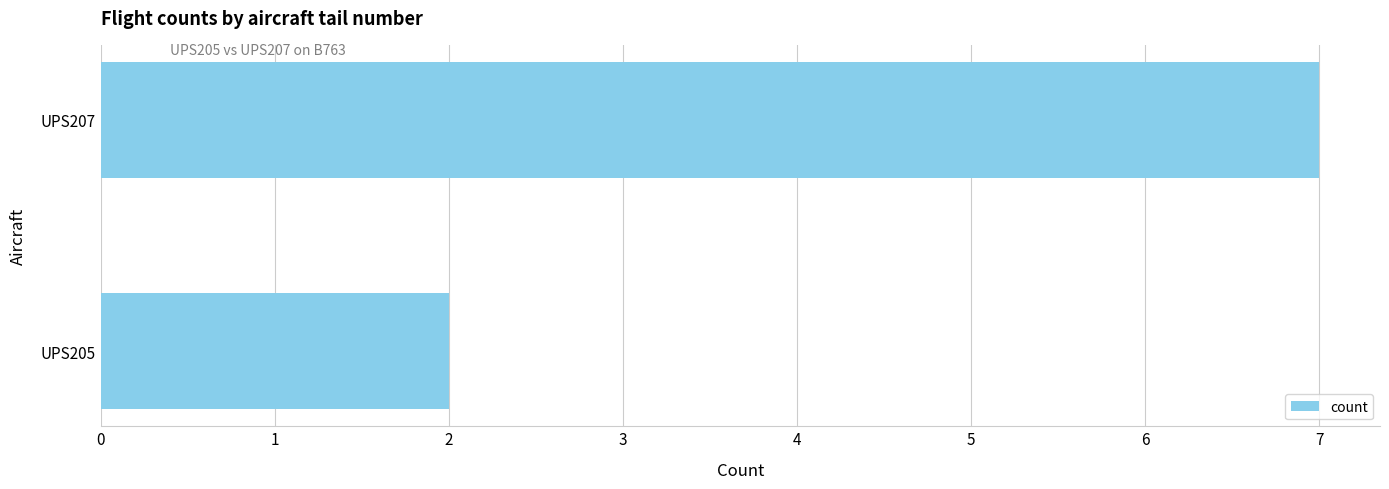

Approximately how many times larger is the value at UPS205 compared to UPS207?

0.3